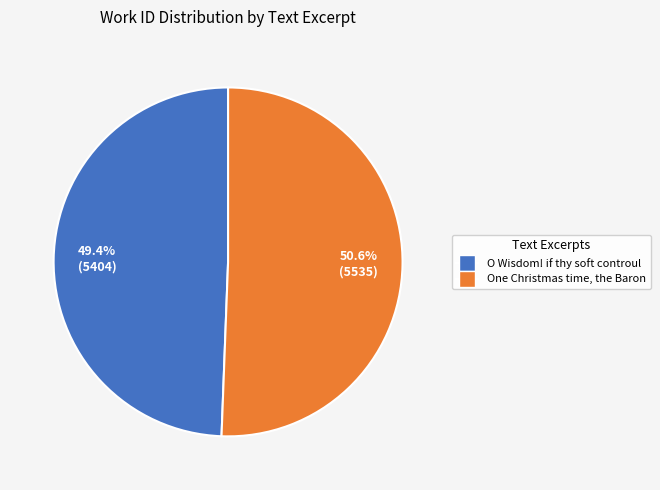

Rank the categories by value from highest to lowest.

One Christmas time, the Baron, O Wisdom! if thy soft controul